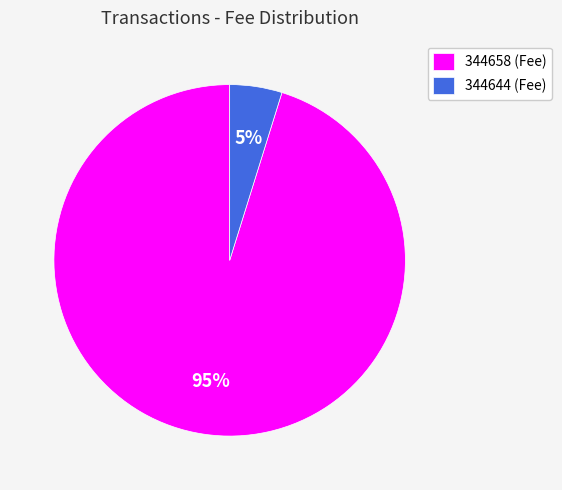

Is the sum of 344658 and 344644 greater than half?

Yes